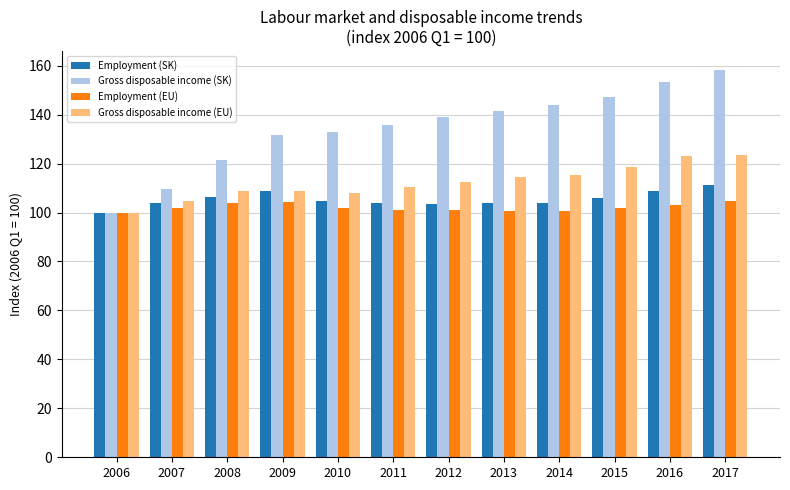

Which series has the largest total across all categories?

Gross disposable income (SK)